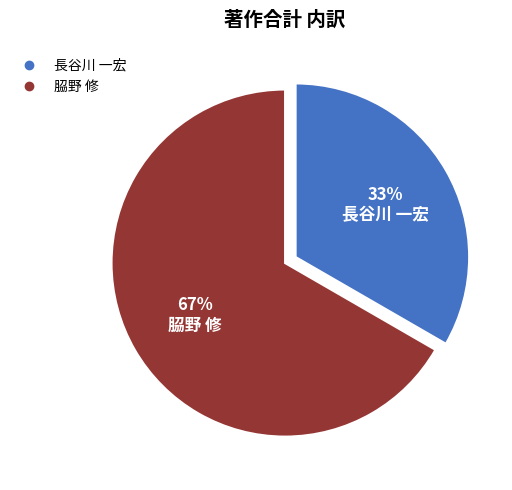

To the nearest percent, what is the average slice percentage?

50%